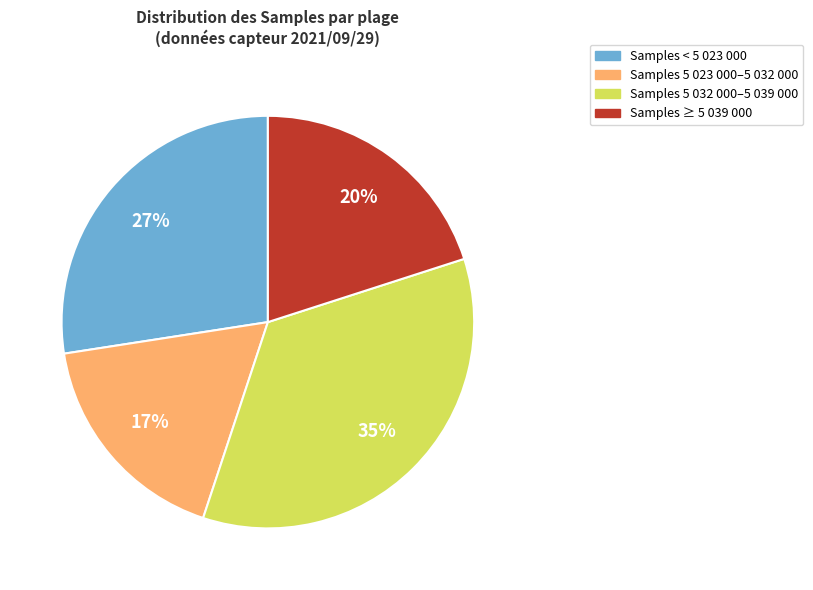

To the nearest percent, what is the average slice percentage?

25%